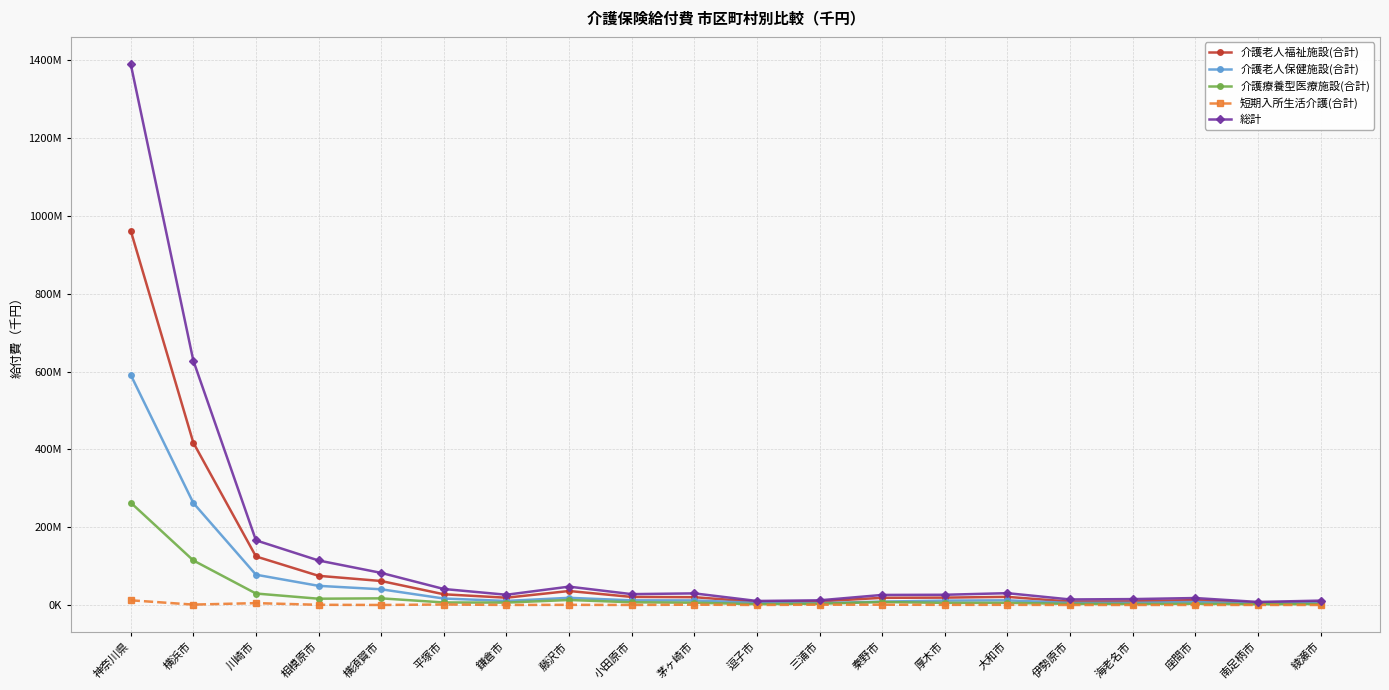

At which label is 短期入所生活介護(合計) closest to 6006845?

川崎市